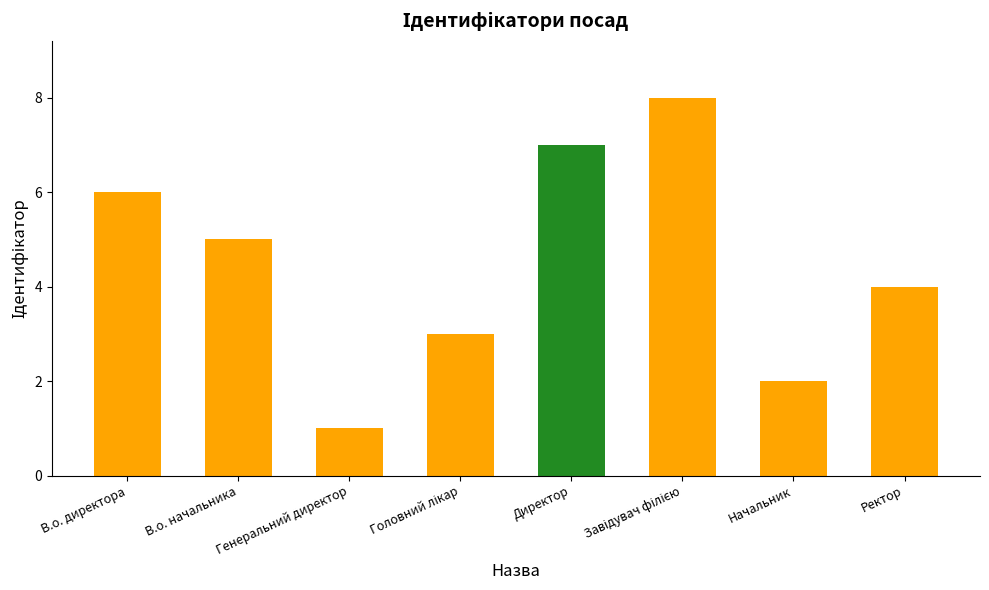

How many categories are shown in the chart?

8